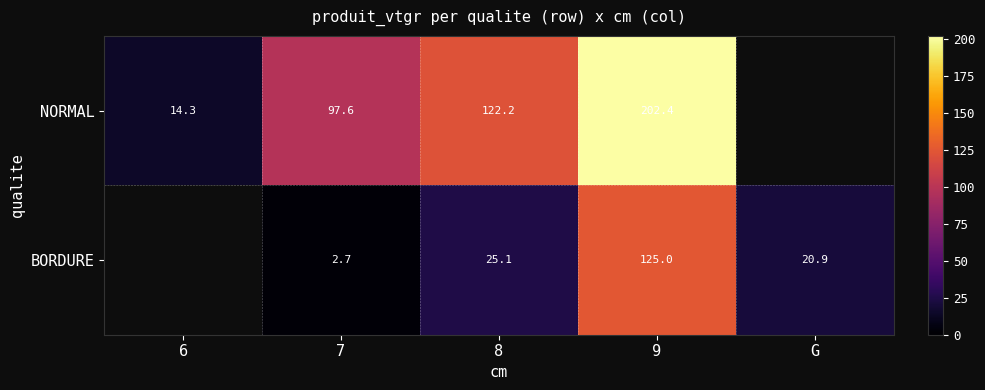

What is the difference between the NORMAL values at 8 and 9?

80.2